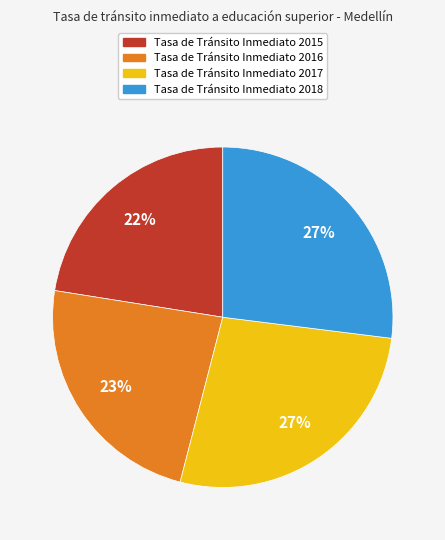

To the nearest percent, what percentage of the pie is Tasa de Tránsito Inmediato 2018?

27%